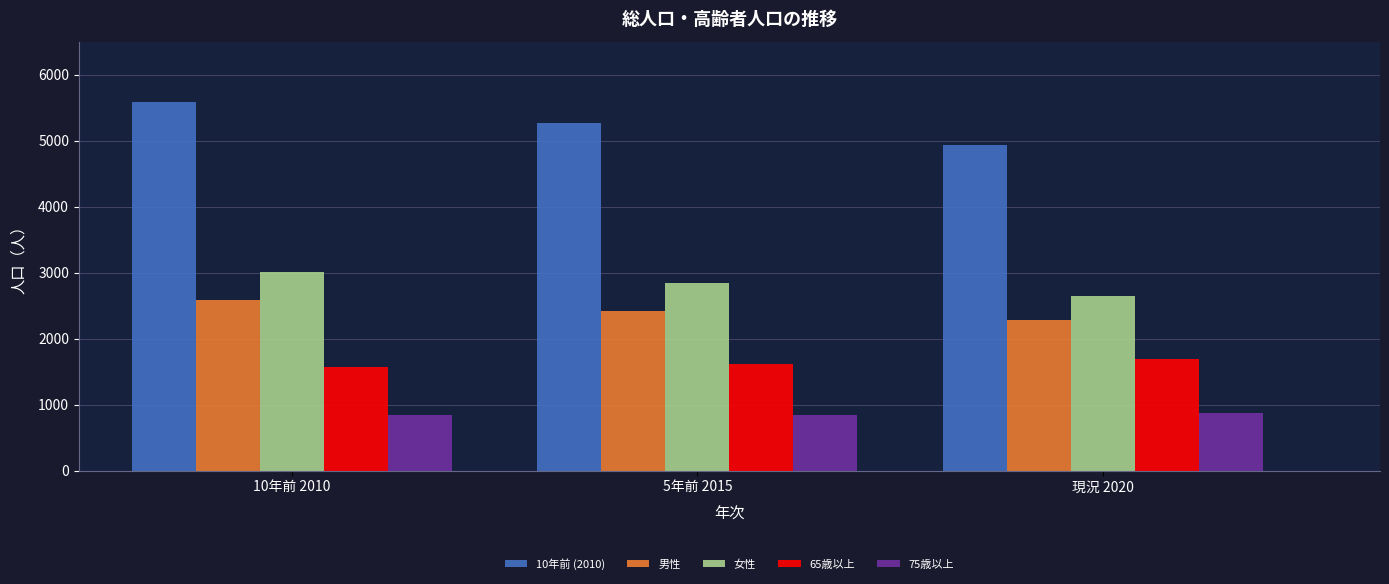

What is the value of the 75歳以上 bar at the 3rd from the left?

869